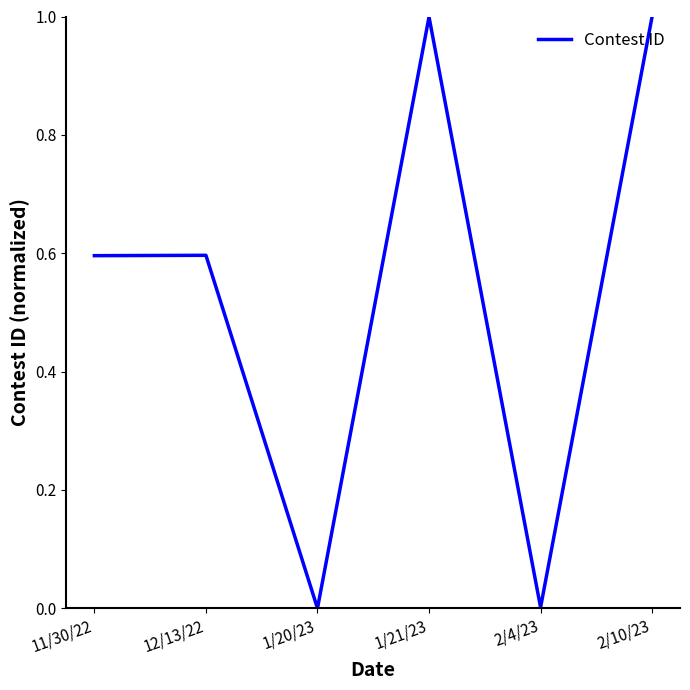

Count the number of data series in this chart.

1